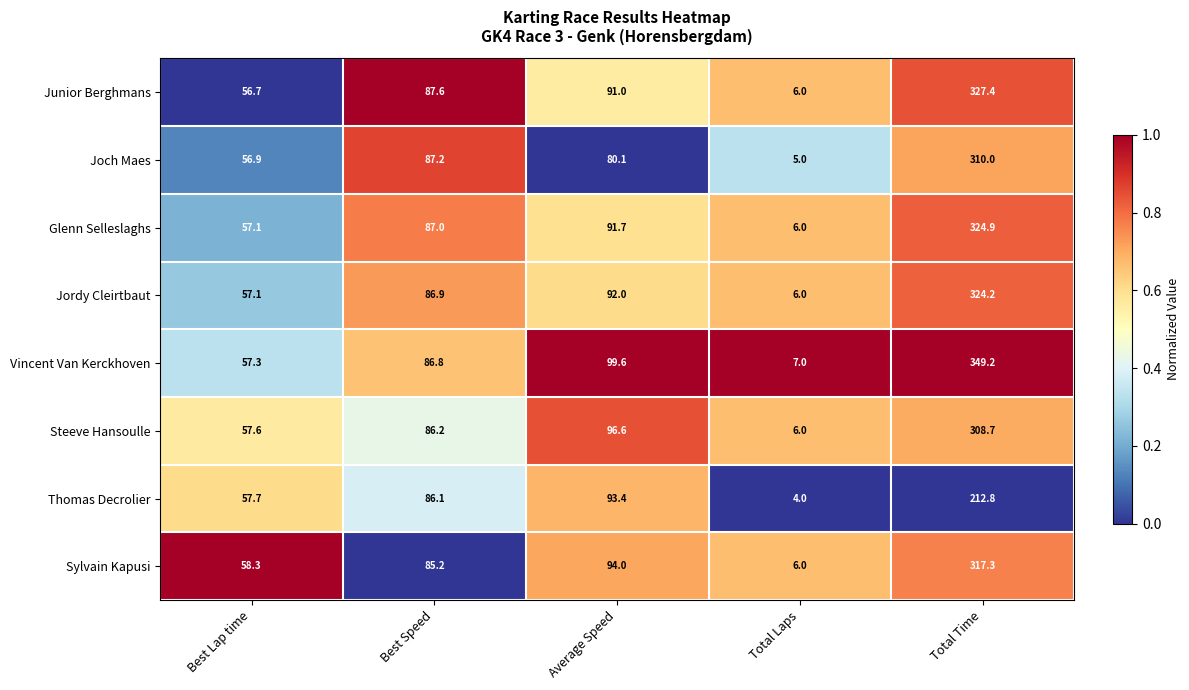

What is the spread (max minus min) of values at Total Laps?

3.0